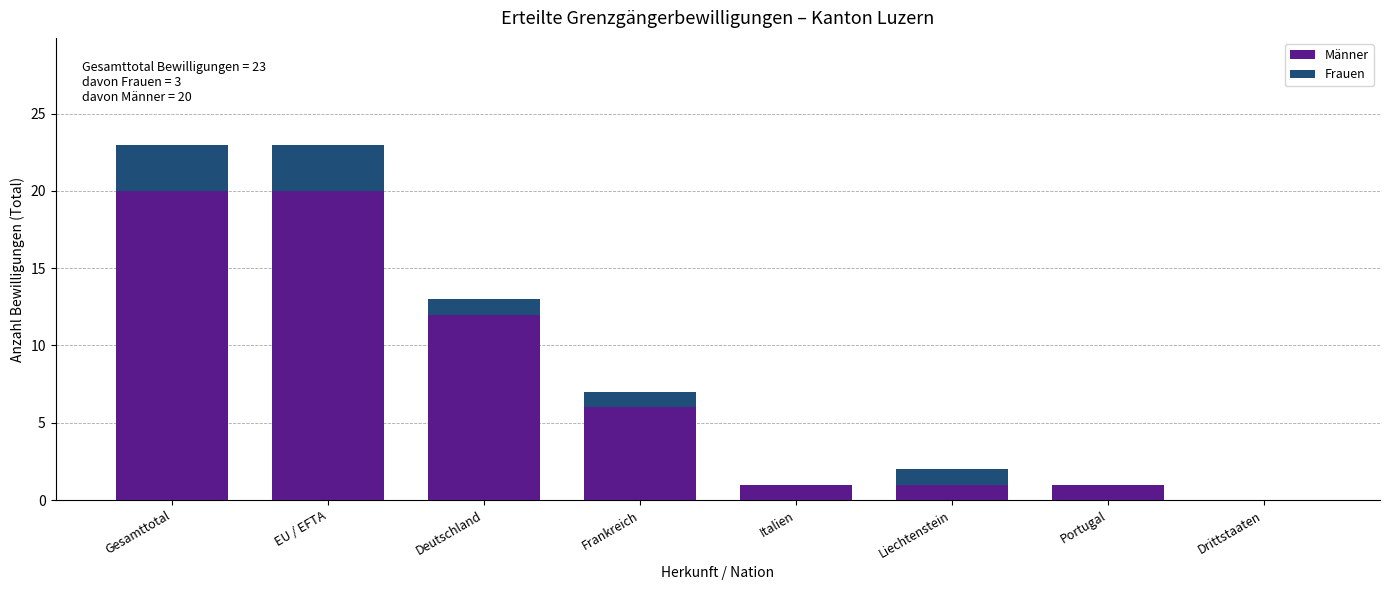

Reading right to left, what are the values for Männer?

Drittstaaten=0	Portugal=1	Liechtenstein=1	Italien=1	Frankreich=6	Deutschland=12	EU / EFTA=20	Gesamttotal=20